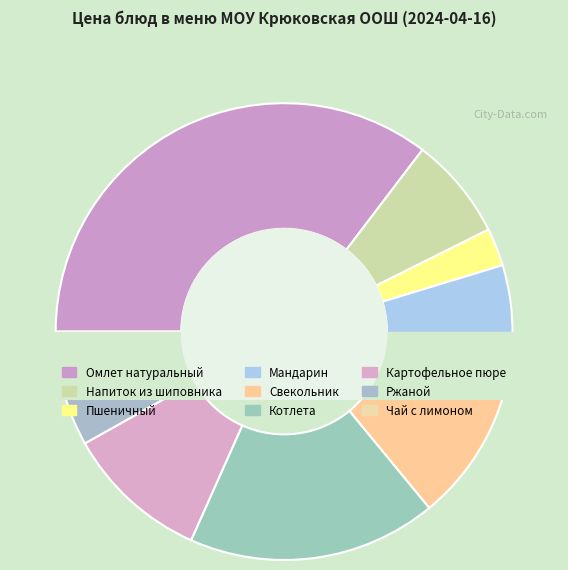

Is there a majority slice in this chart?

No